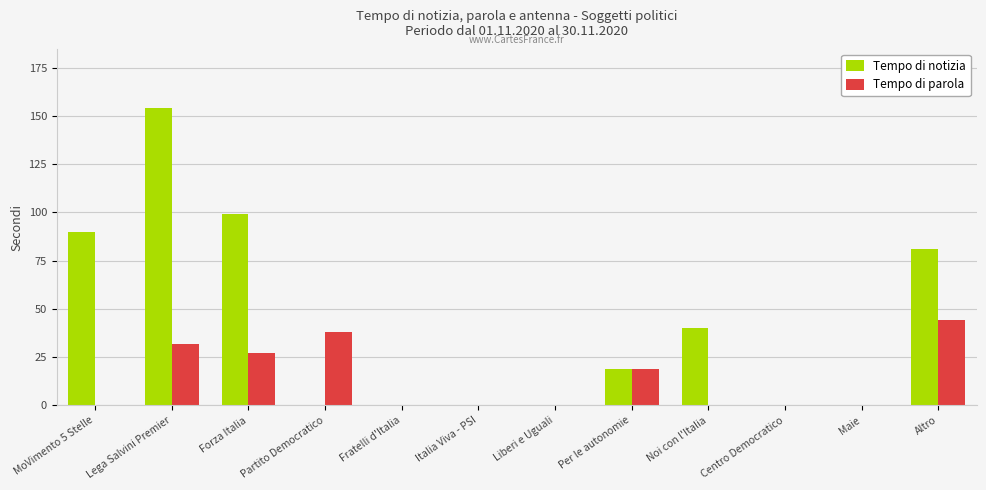

Reading left to right, transcribe all the data shown in this chart.

Tempo di notizia: MoVimento 5 Stelle=90	Lega Salvini Premier=154	Forza Italia=99	Partito Democratico=0	Fratelli d'Italia=0	Italia Viva - PSI=0	Liberi e Uguali=0	Per le autonomie=19	Noi con l'Italia=40	Centro Democratico=0	Maie=0	Altro=81
Tempo di parola: MoVimento 5 Stelle=0	Lega Salvini Premier=32	Forza Italia=27	Partito Democratico=38	Fratelli d'Italia=0	Italia Viva - PSI=0	Liberi e Uguali=0	Per le autonomie=19	Noi con l'Italia=0	Centro Democratico=0	Maie=0	Altro=44